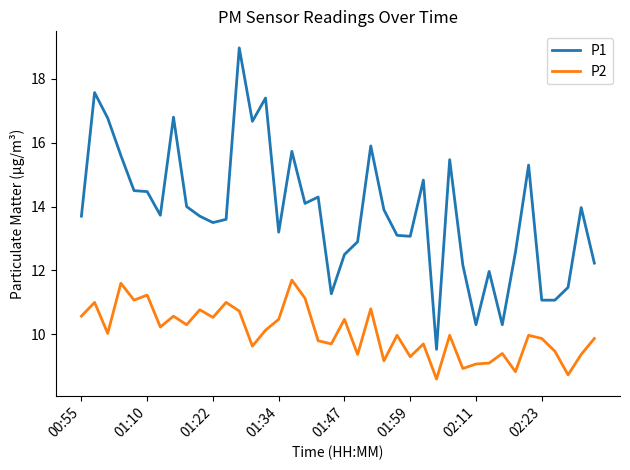

How many series are shown in this chart?

2